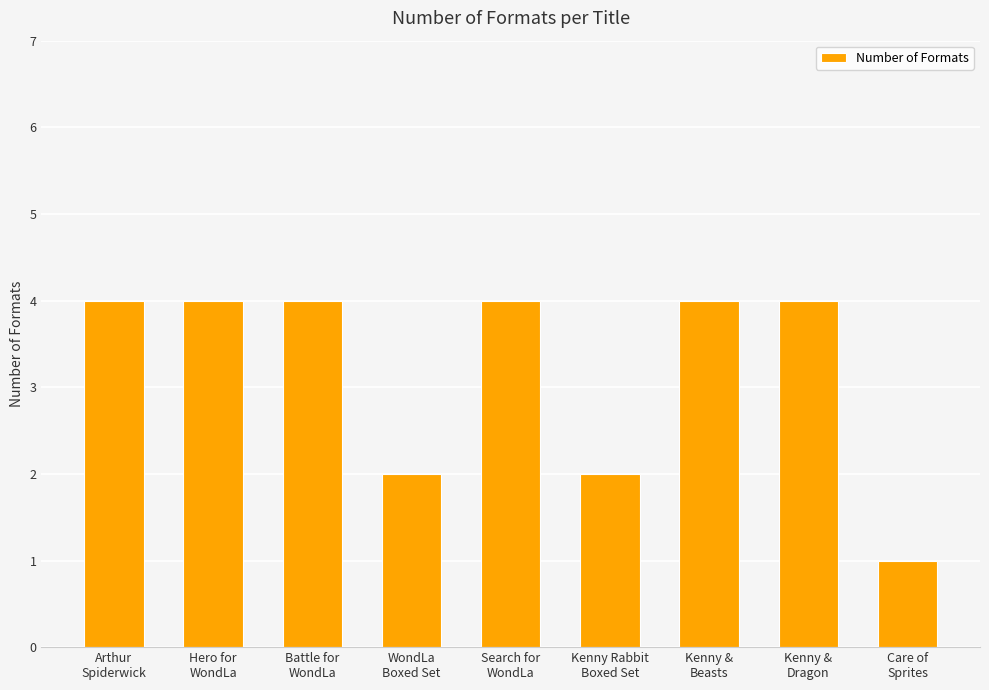

What is the difference between the maximum and minimum values?

3